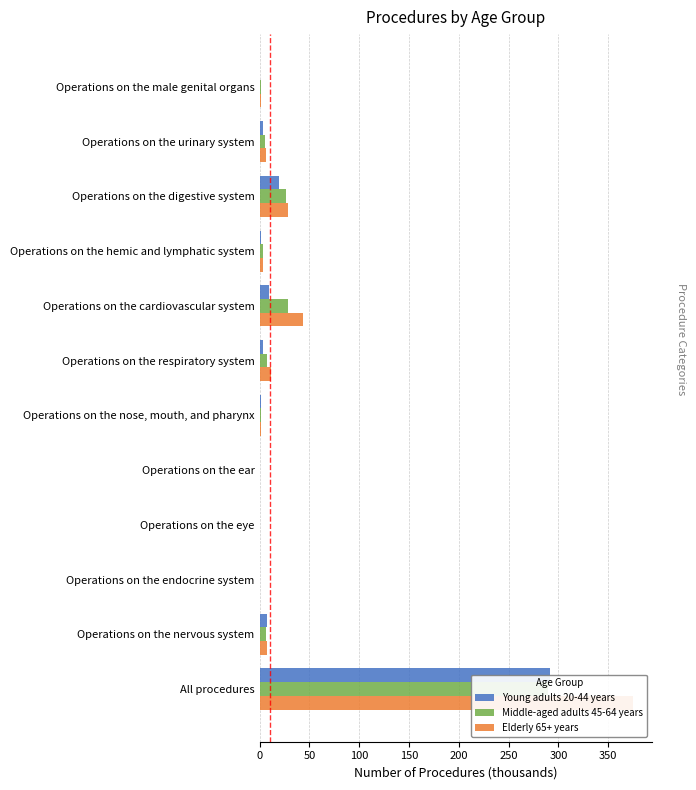

How many bars are there in total?

36